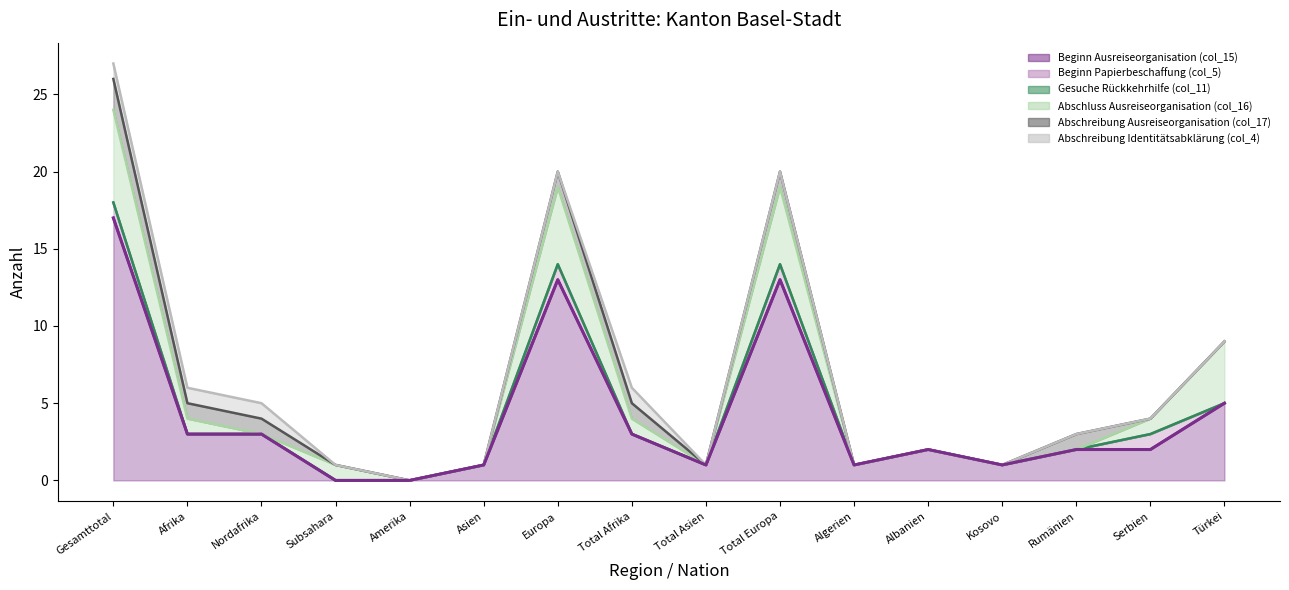

What is the label of the 6th point from the left?

Asien